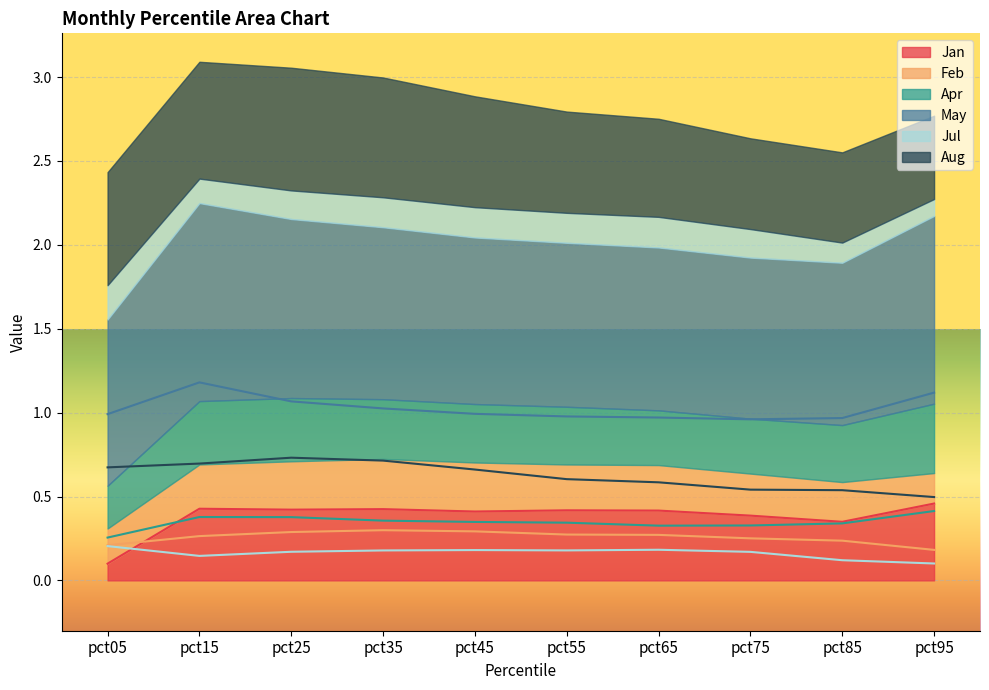

What are all the series names shown in the legend?

Jan, Feb, Apr, May, Jul, Aug